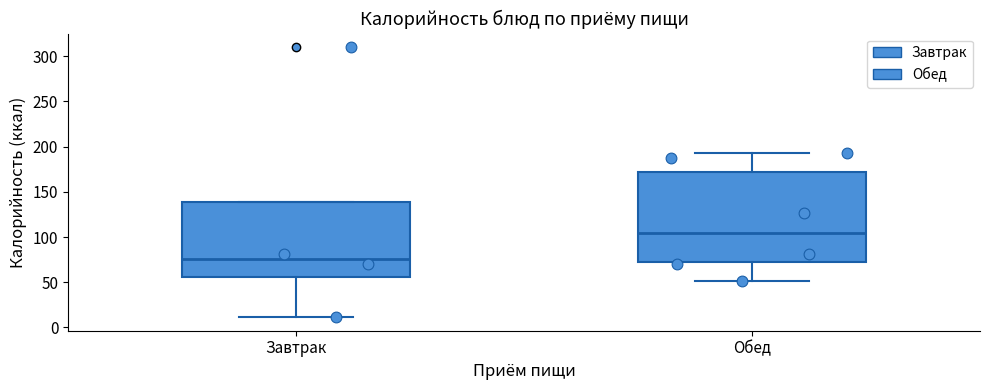

Reading left to right, transcribe this box plot: for each box, give where its median line is, the range the box spans, and where its two whiskers end, as read against the y-axis. The values are not printed on the chart, so give them approximately, as read against the axis.

Завтрак: median 75, box 55 to 140, whiskers 10 to 140
Обед: median 105, box 75 to 170, whiskers 50 to 195